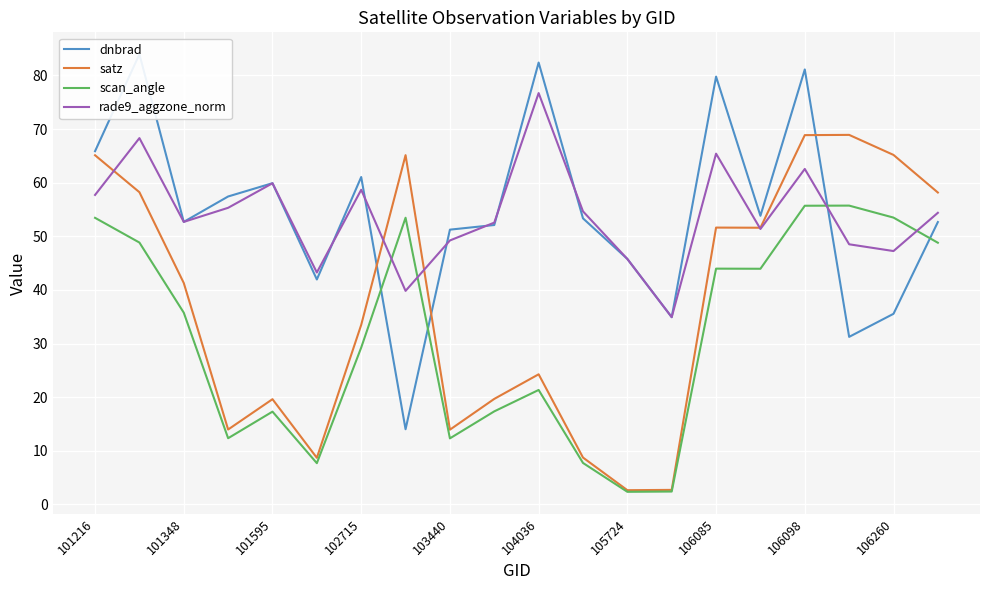

True or false: scan_angle and rade9_aggzone_norm intersect in this chart.

True